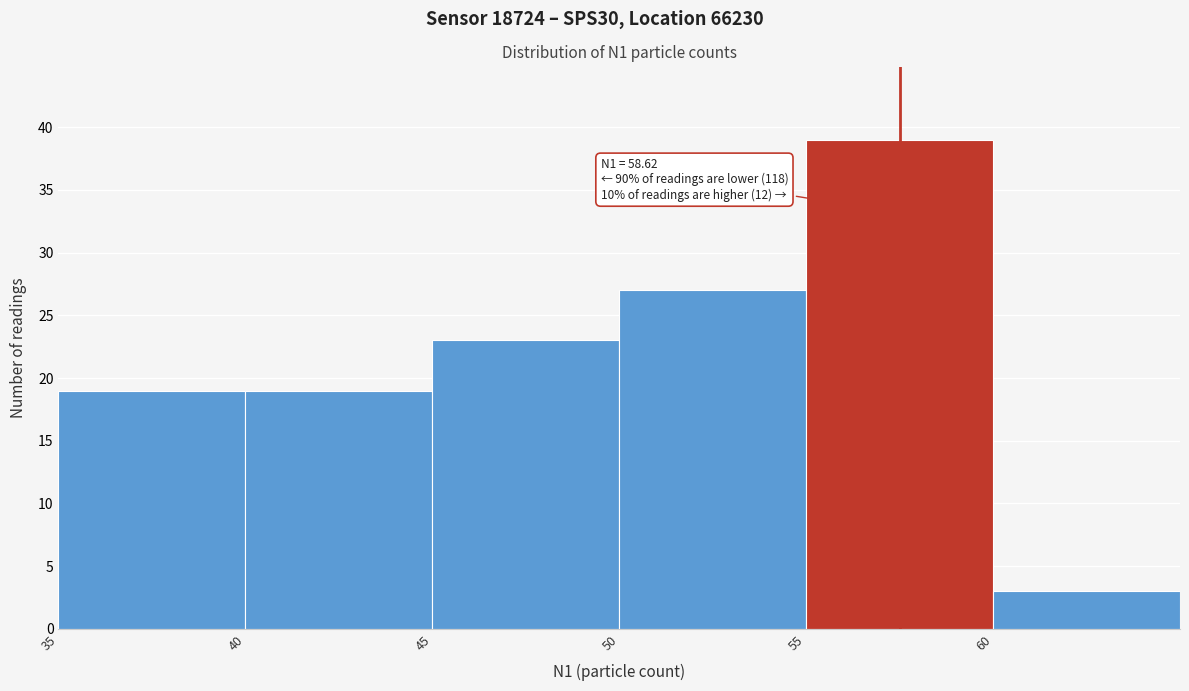

Over which range of the x-axis is the bar tallest?

55 to 60